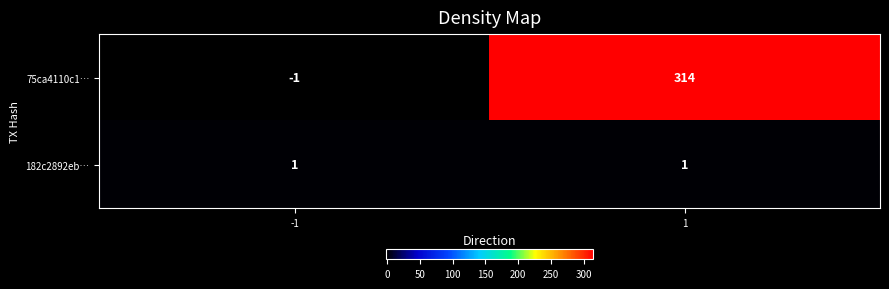

What is the spread (max minus min) of values at 1?

313